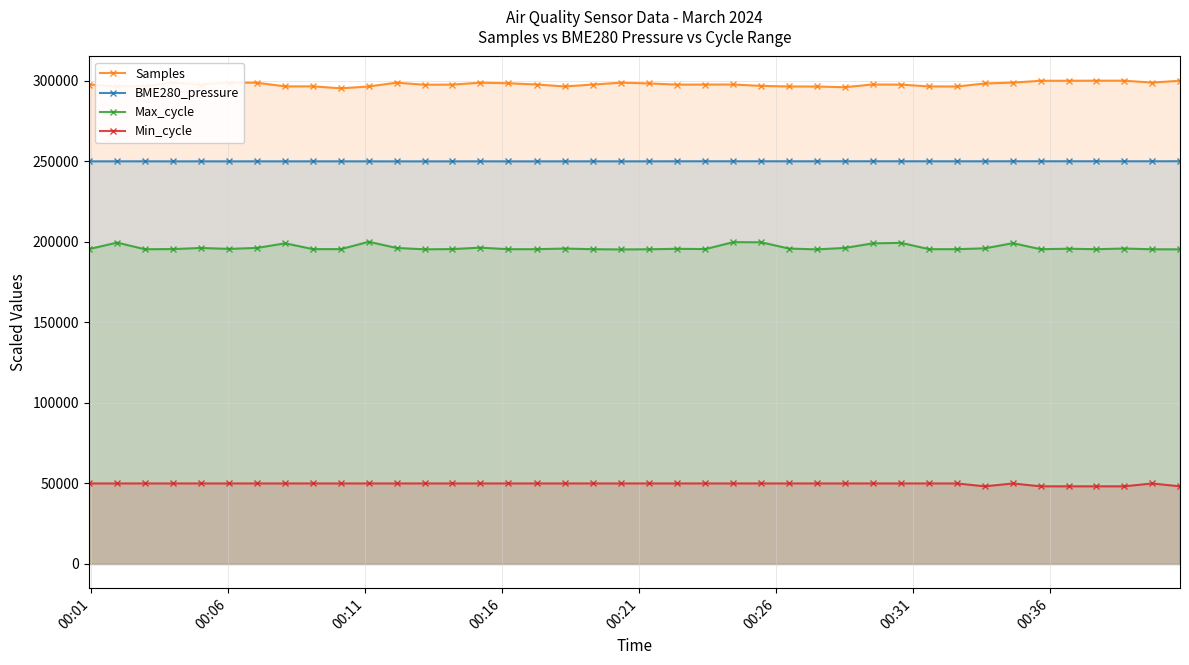

True or false: BME280_pressure has more than 2 interior local peaks.

True